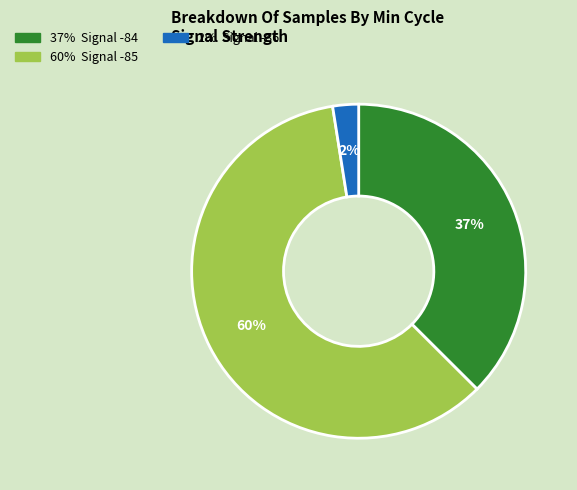

Is there a majority slice in this chart?

Yes